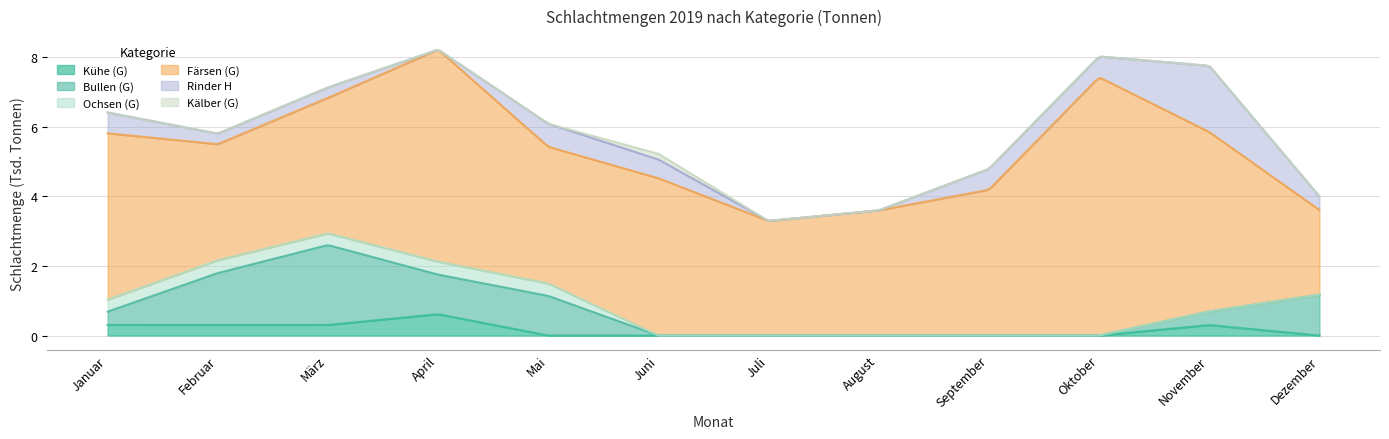

Is it true that Ochsen (G) equals -0.1 at November?

False